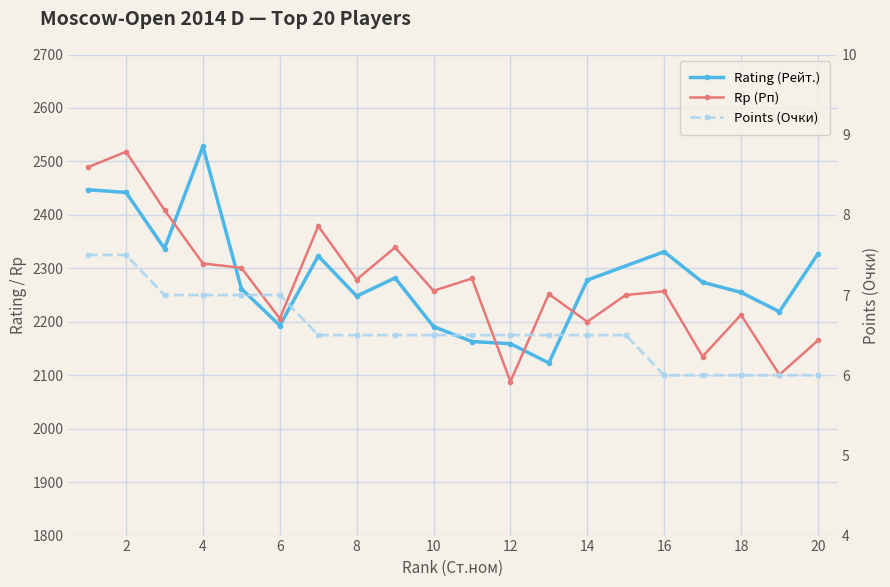

What is the value of the Points (Очки) point at the 11th from the left?

6.5